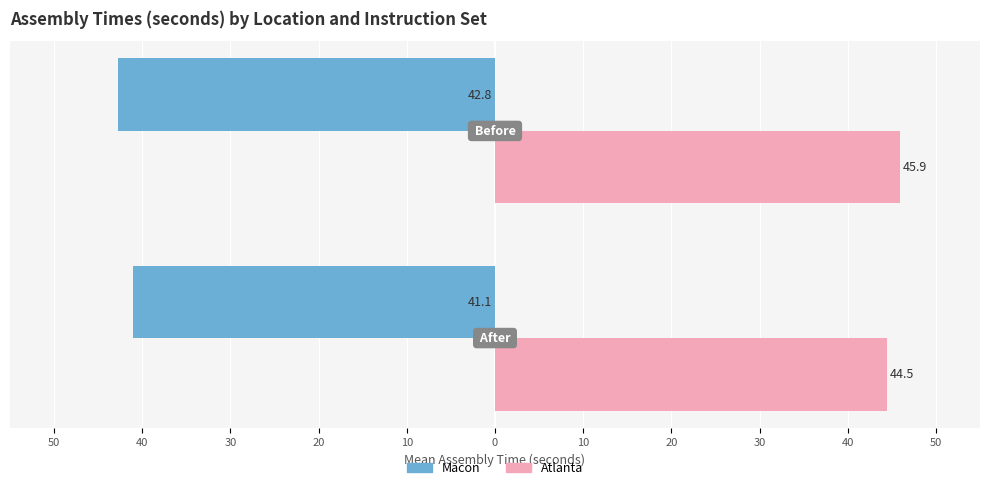

What are all the series names shown in the legend?

Macon, Atlanta